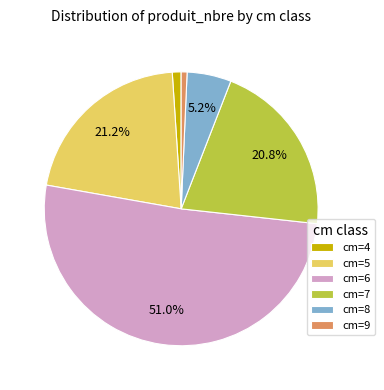

To the nearest percent, what percentage of the pie is cm=8?

5%